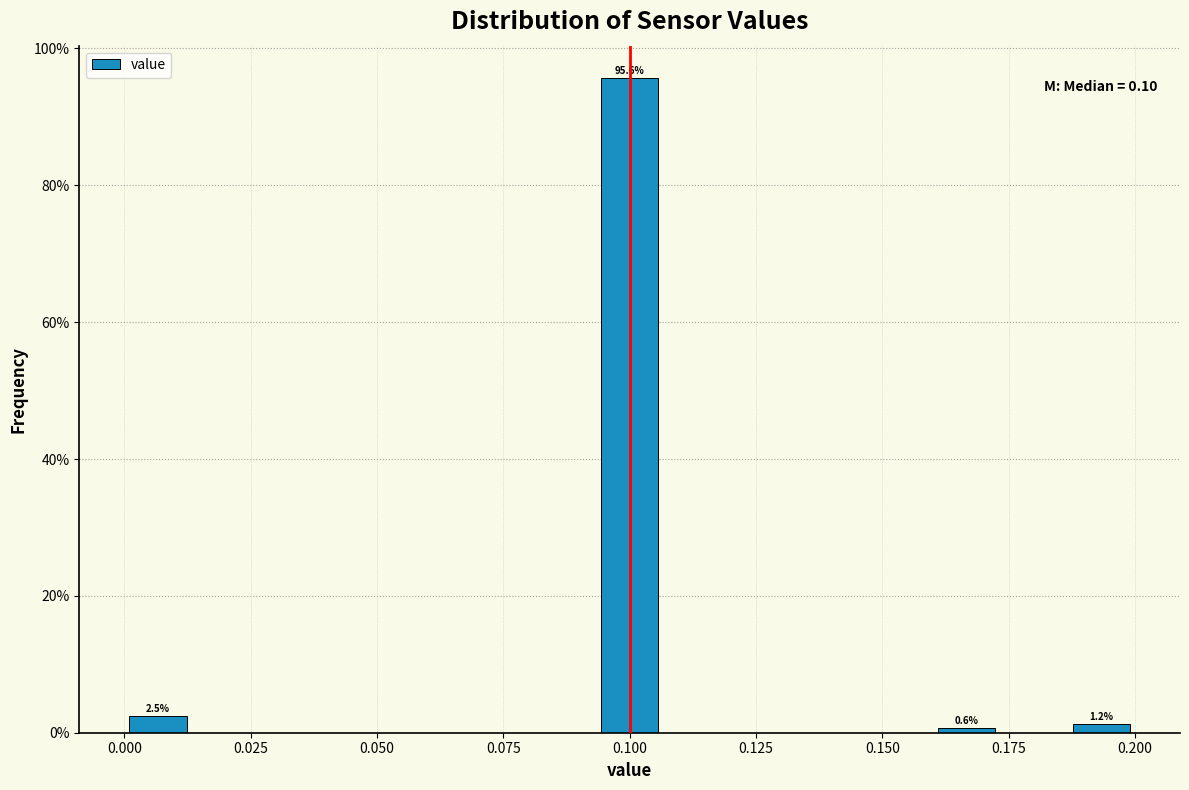

Read against the x-axis, roughly where is the centre of the tallest bar?

0.100